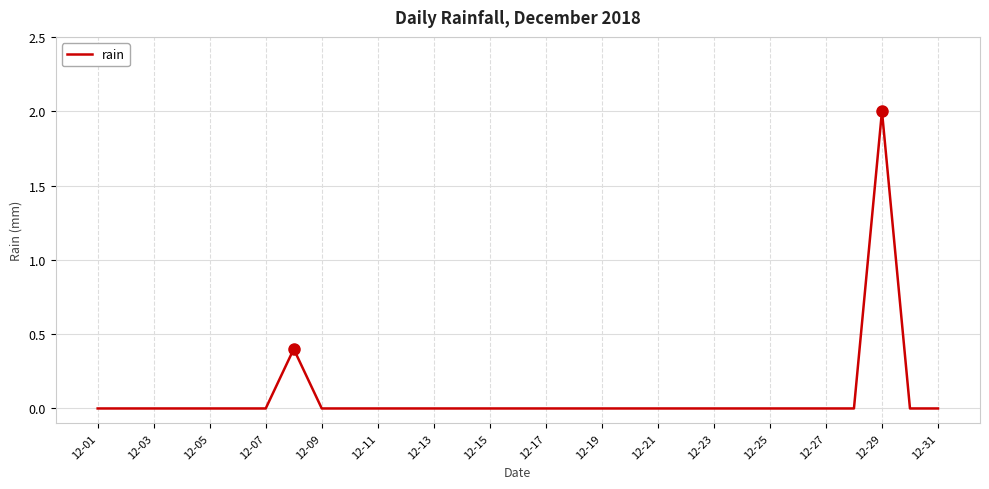

What is the maximum value shown in the chart?

2.0